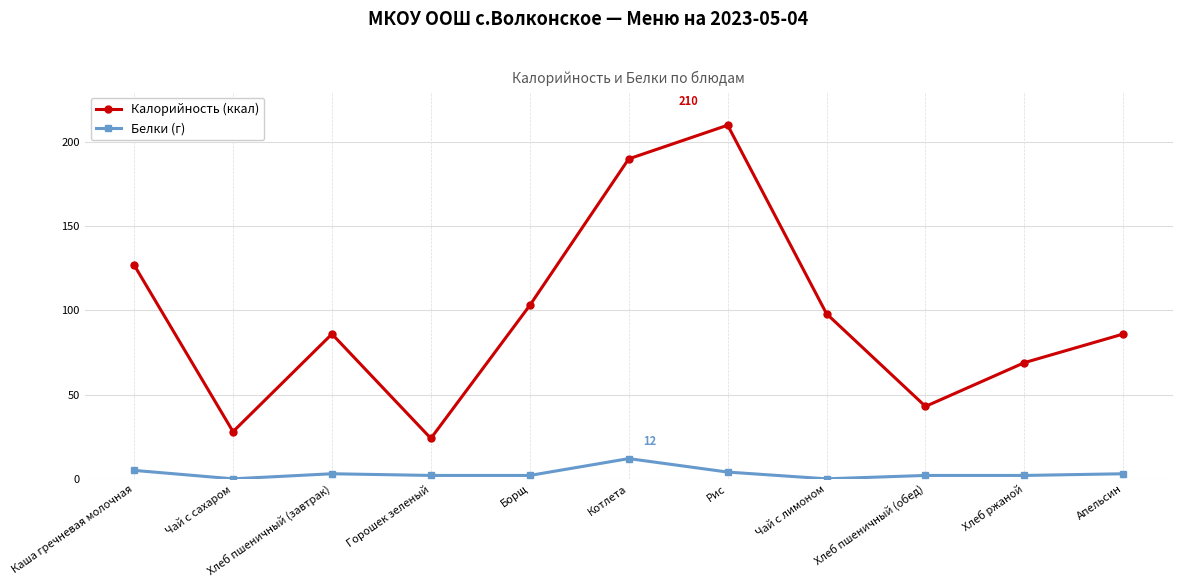

Which series changed the most between Хлеб пшеничный (обед) and Апельсин?

Калорийность (ккал)